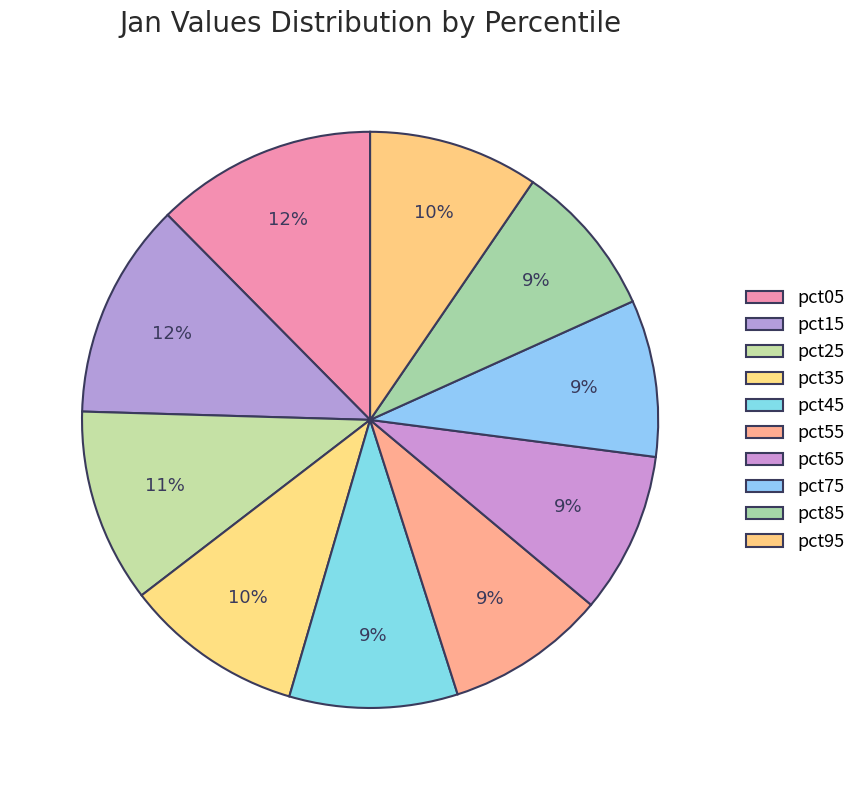

Is there any slice that represents more than half of the pie?

No